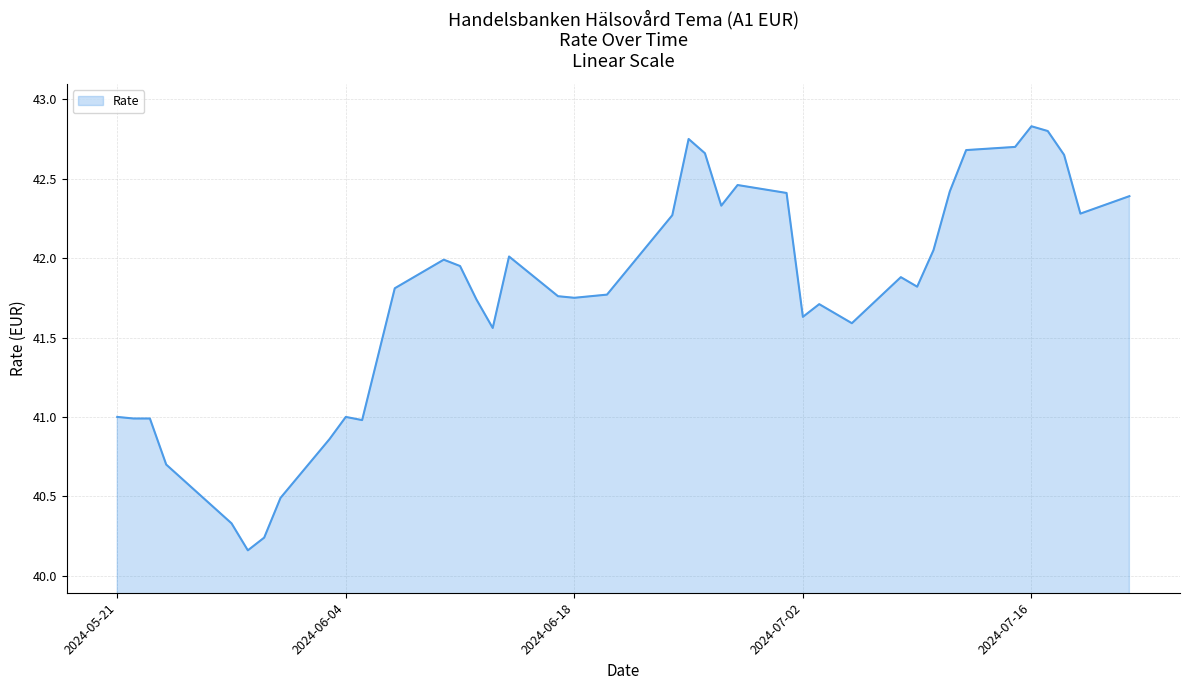

How many lines are shown in the chart?

1